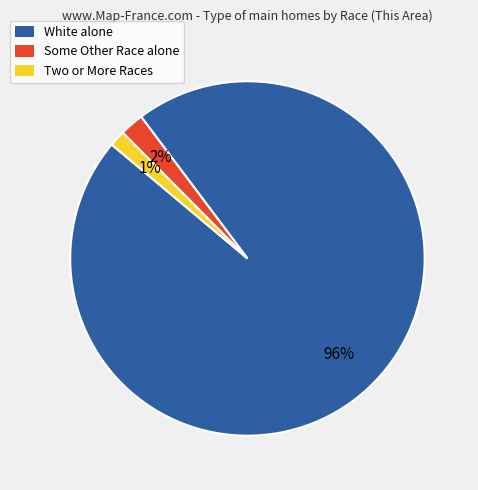

The White alone slice represents 87% of the pie. True or false?

False